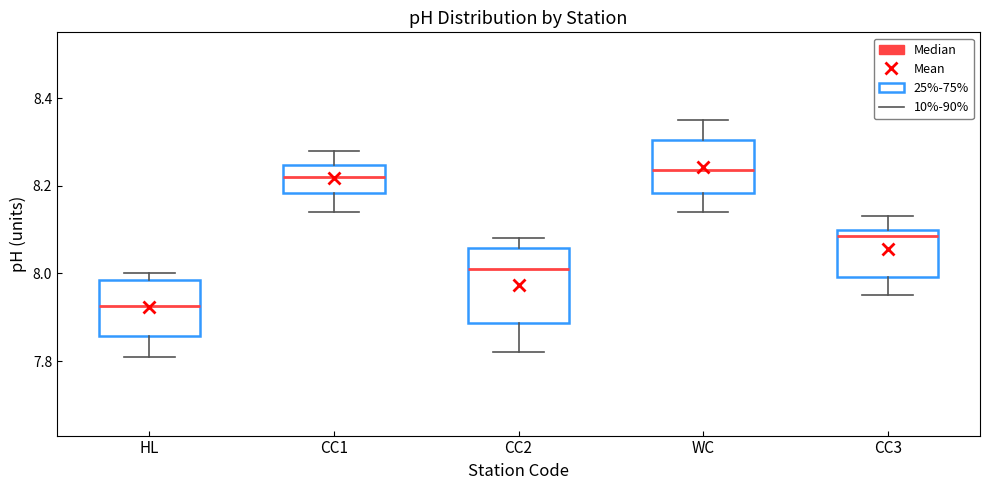

Where does the lower whisker of the box for WC end on the y-axis? The values are not printed on the chart, so give them approximately, as read against the axis.

8.14